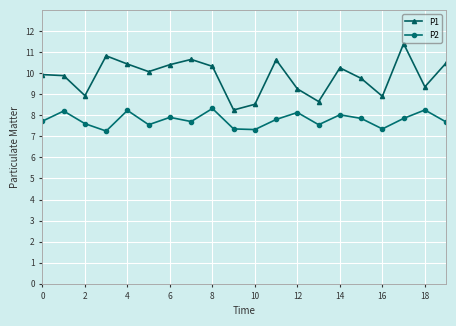

True or false: P2 has more than 0 interior local peaks.

True